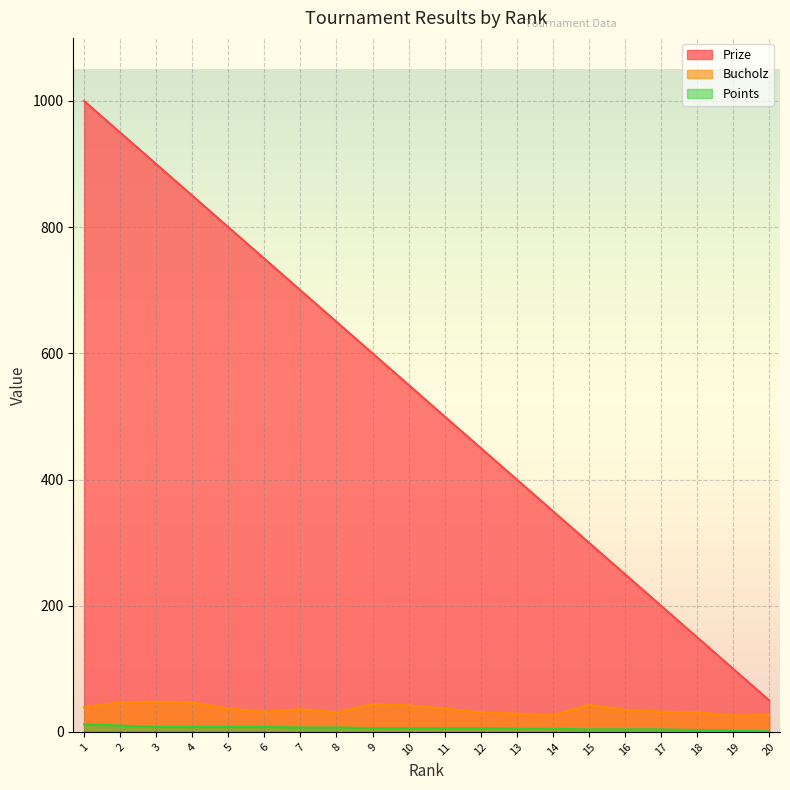

At how many categories does at least one series exceed 839?

4